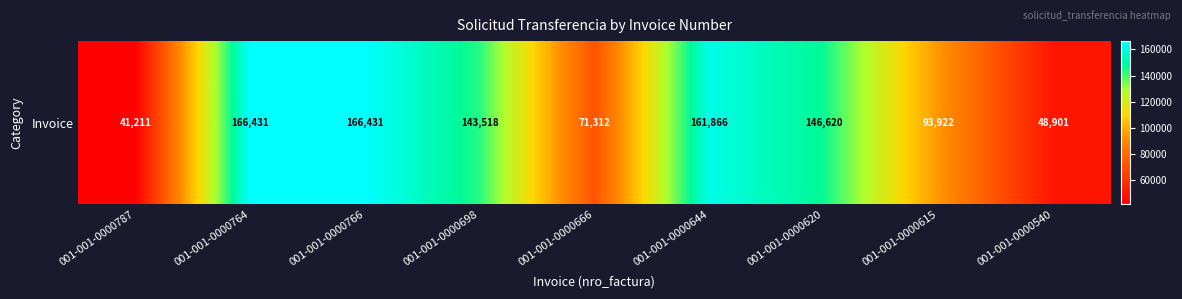

List the labels in order of value, largest first.

001-001-0000764, 001-001-0000766, 001-001-0000644, 001-001-0000620, 001-001-0000698, 001-001-0000615, 001-001-0000666, 001-001-0000540, 001-001-0000787